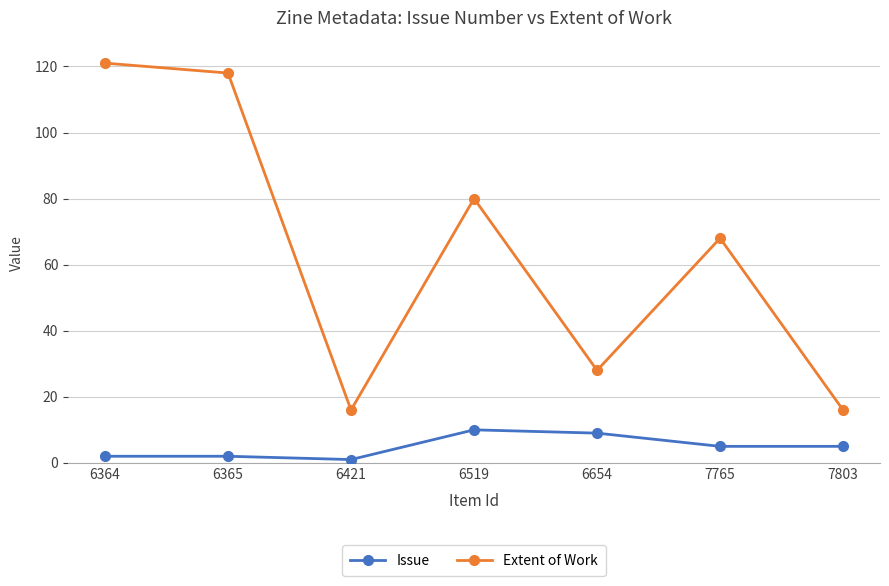

Which series changed the most between 6365 and 7765?

Extent of Work